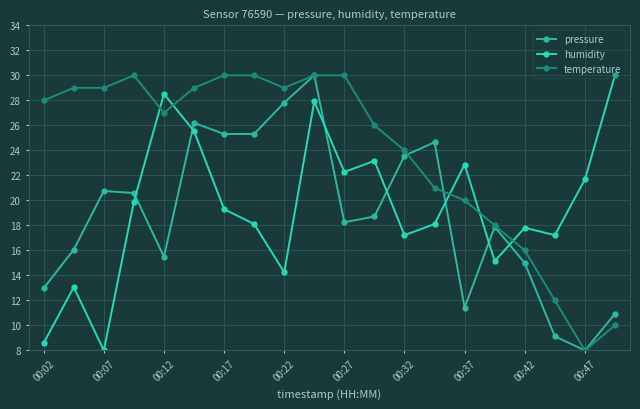

What is the value of the temperature point at the 20th from the left?

10.0